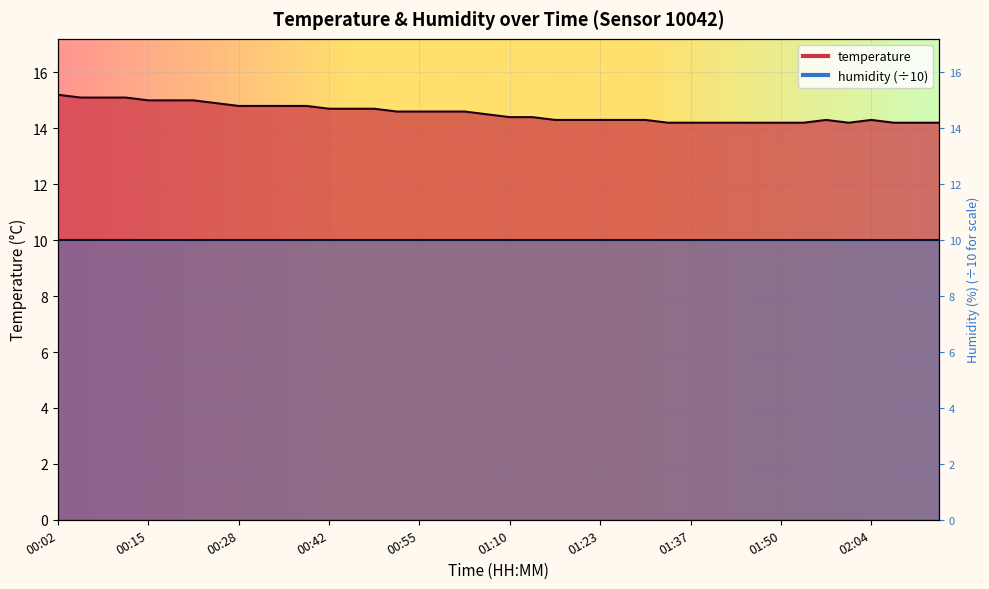

The chart shows a value of 18.9 at 01:23. True or false?

False